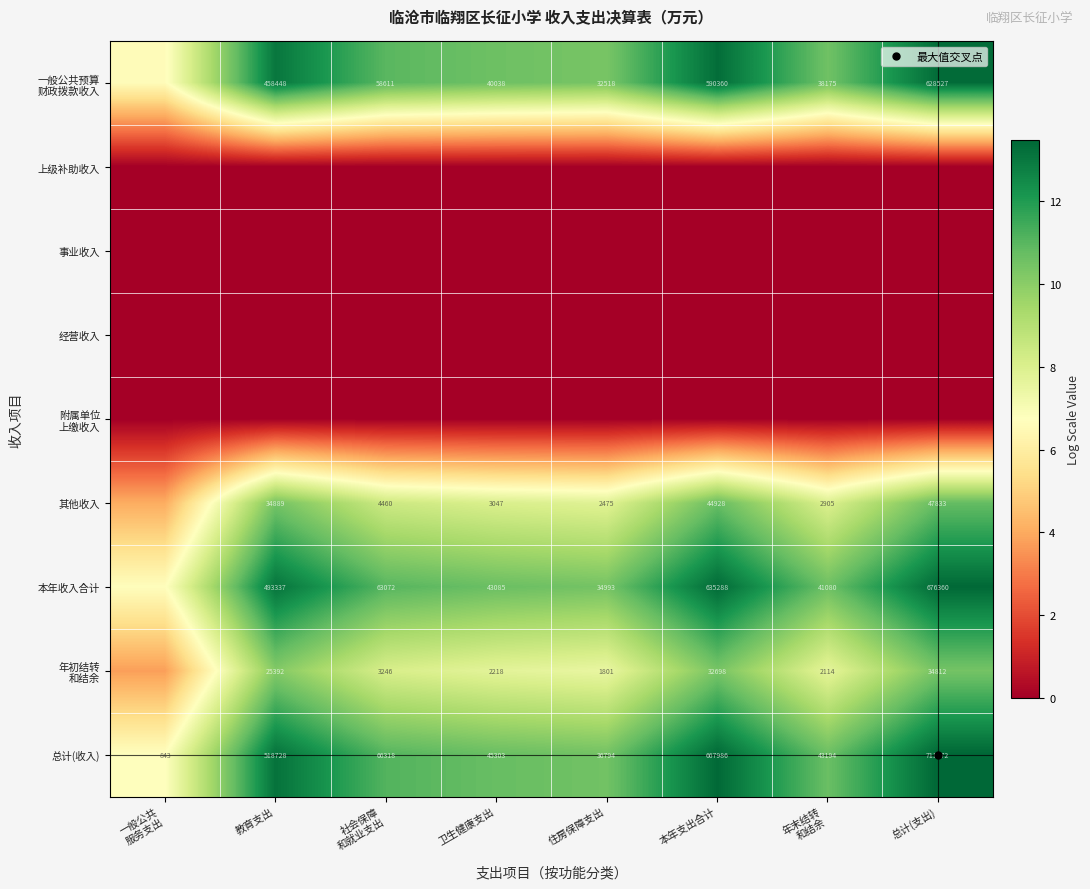

The 经营收入 series shows 0.0 at 总计(支出). True or false?

True